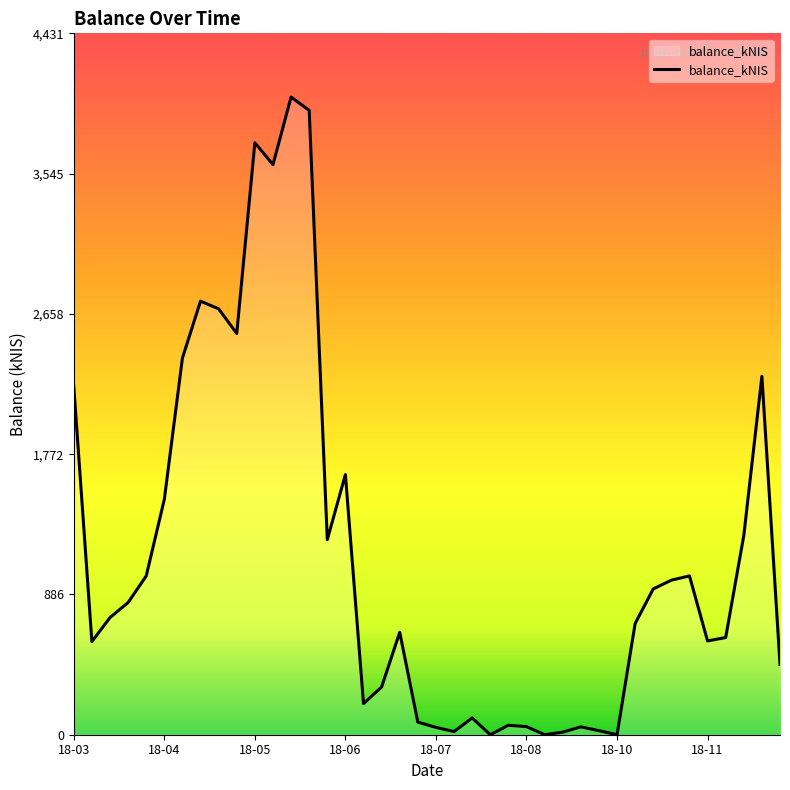

What is the greatest value displayed?

4028.7